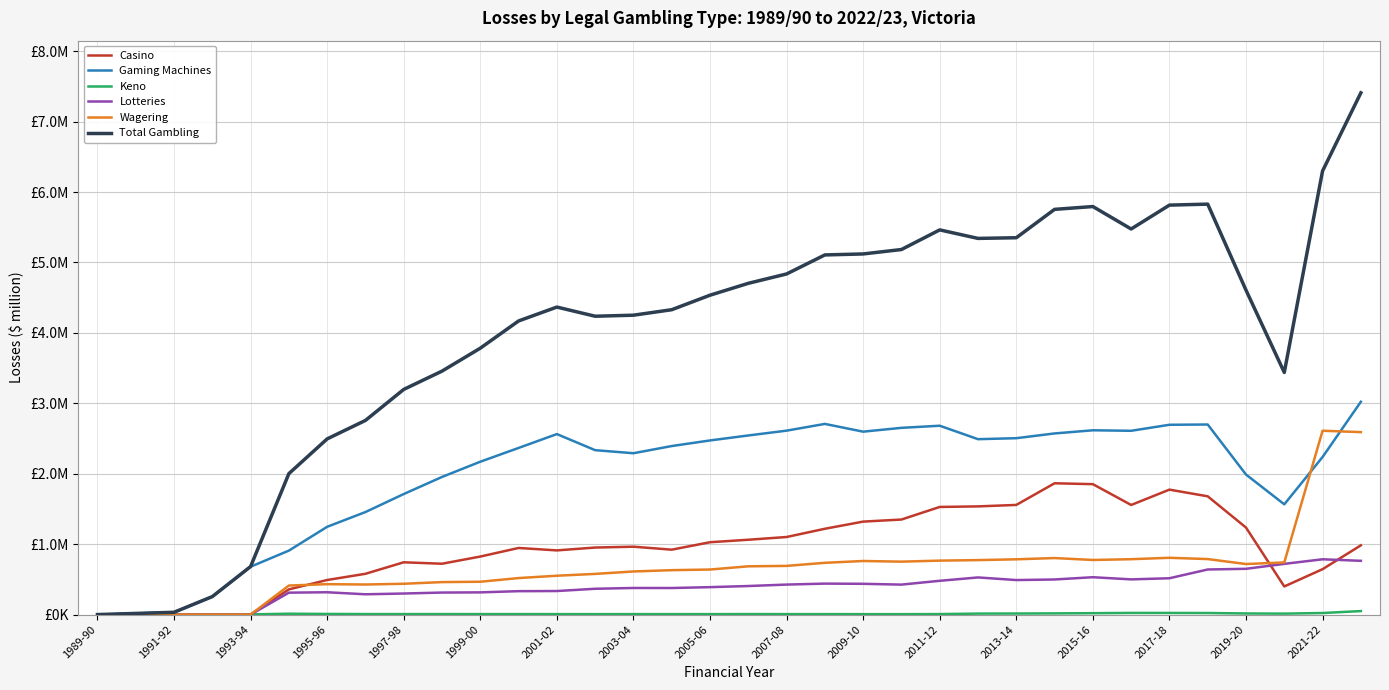

Does the chart display data point markers on the line(s)?

No